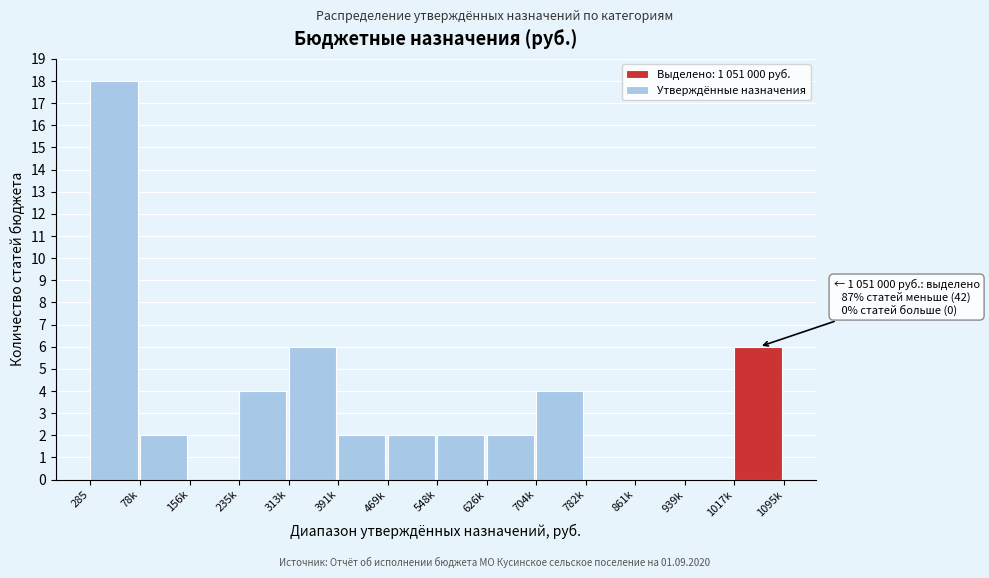

Reading right to left, transcribe all the data shown in this chart.

1017k=6	939k=0	861k=0	782k=0	704k=4	626k=2	548k=2	469k=2	391k=2	313k=6	235k=4	156k=0	78k=2	285=18